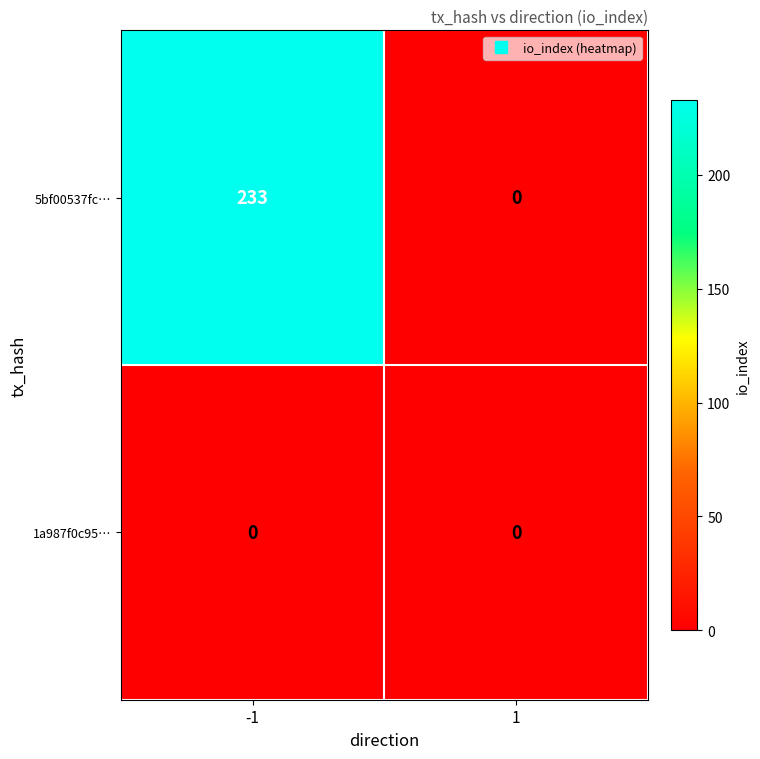

How many values in the 5bf00537fc… series are below 233?

1